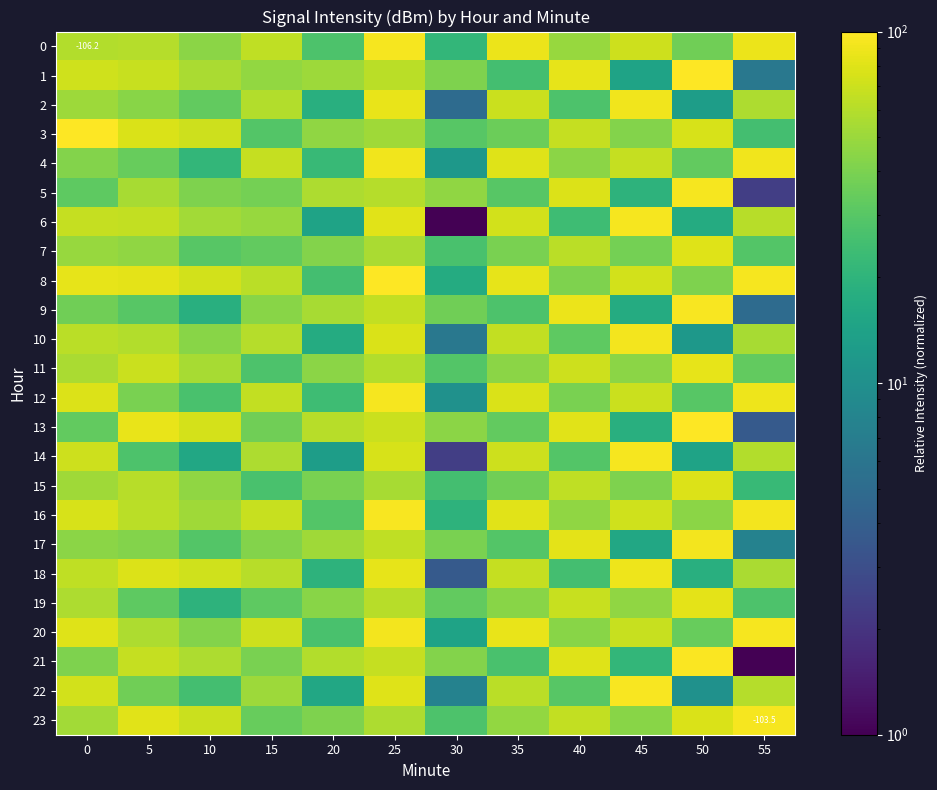

What is the total value across all series at 10?

1070.2